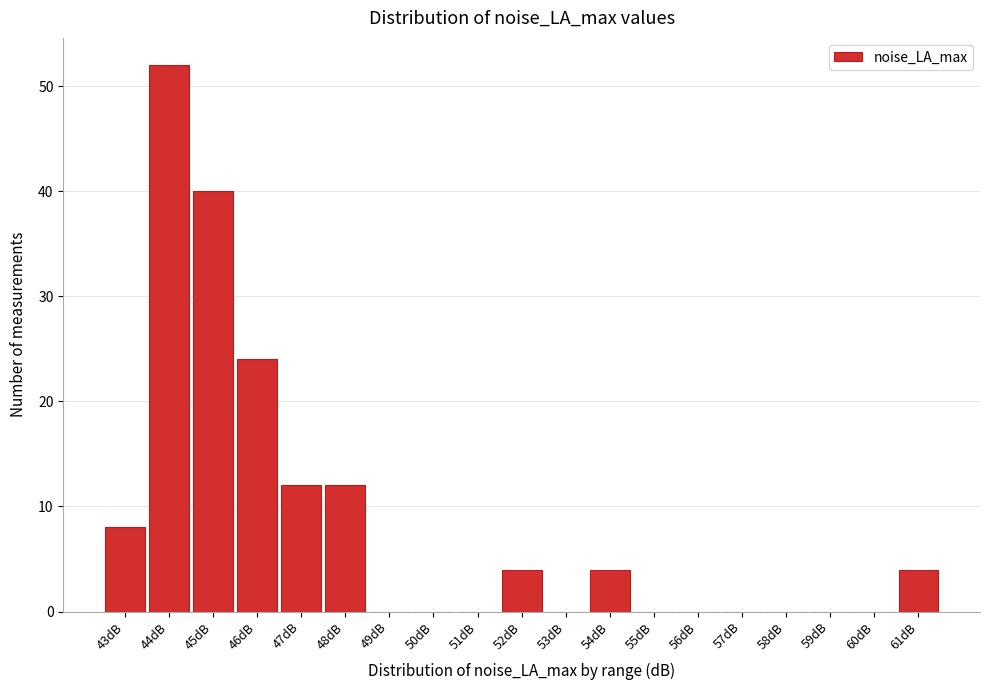

Reading left to right, extract all data points from this chart.

43dB=8	44dB=52	45dB=40	46dB=24	47dB=12	48dB=12	49dB=0	50dB=0	51dB=0	52dB=4	53dB=0	54dB=4	55dB=0	56dB=0	57dB=0	58dB=0	59dB=0	60dB=0	61dB=4